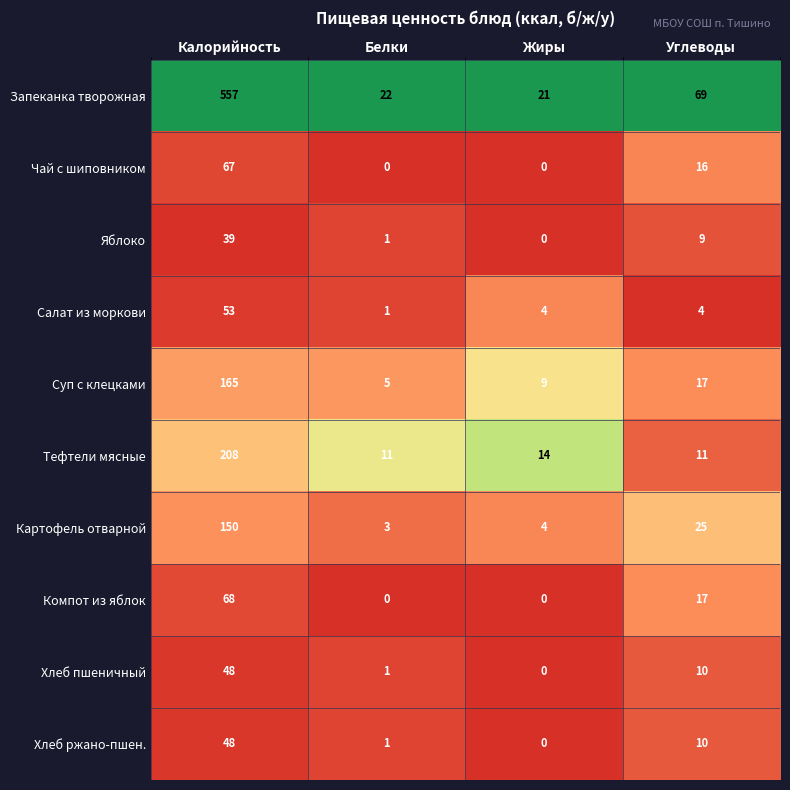

What is the difference between the maximum and second lowest values in the Яблоко series?

38